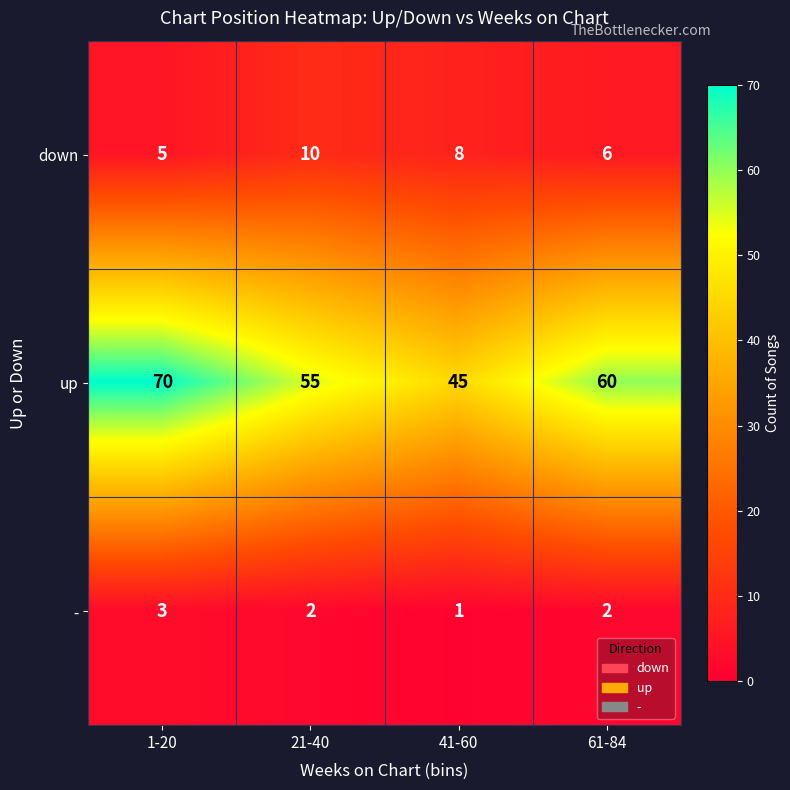

At which label does down first exceed 8?

21-40